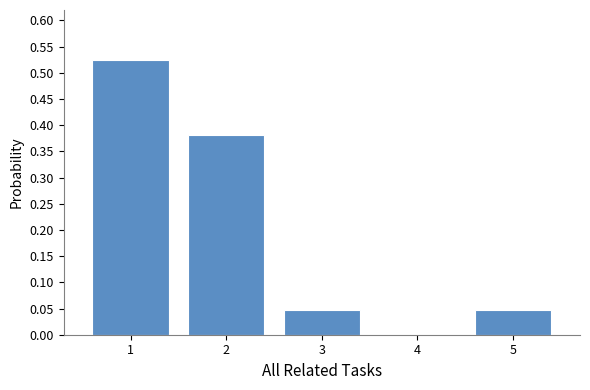

How tall is the bar that spans 1.5 to 2.5 on the x-axis? The values are not printed on the chart, so give them approximately, as read against the axis.

0.380